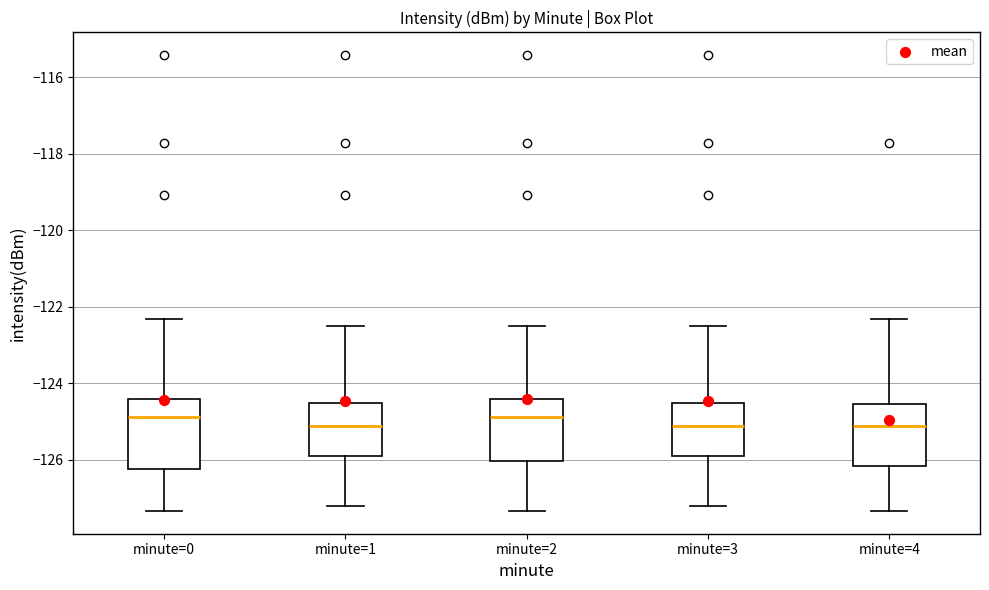

Reading left to right, read every box against the y-axis: the position of its median line, the range the box covers, and the ends of its whiskers. The values are not printed on the chart, so give them approximately, as read against the axis.

minute=0: median -124.8, box -126.2 to -124.4, whiskers -127.4 to -122.4
minute=1: median -125.2, box -126.0 to -124.6, whiskers -127.2 to -122.4
minute=2: median -124.8, box -126.0 to -124.4, whiskers -127.4 to -122.4
minute=3: median -125.2, box -126.0 to -124.6, whiskers -127.2 to -122.4
minute=4: median -125.2, box -126.2 to -124.6, whiskers -127.4 to -122.4